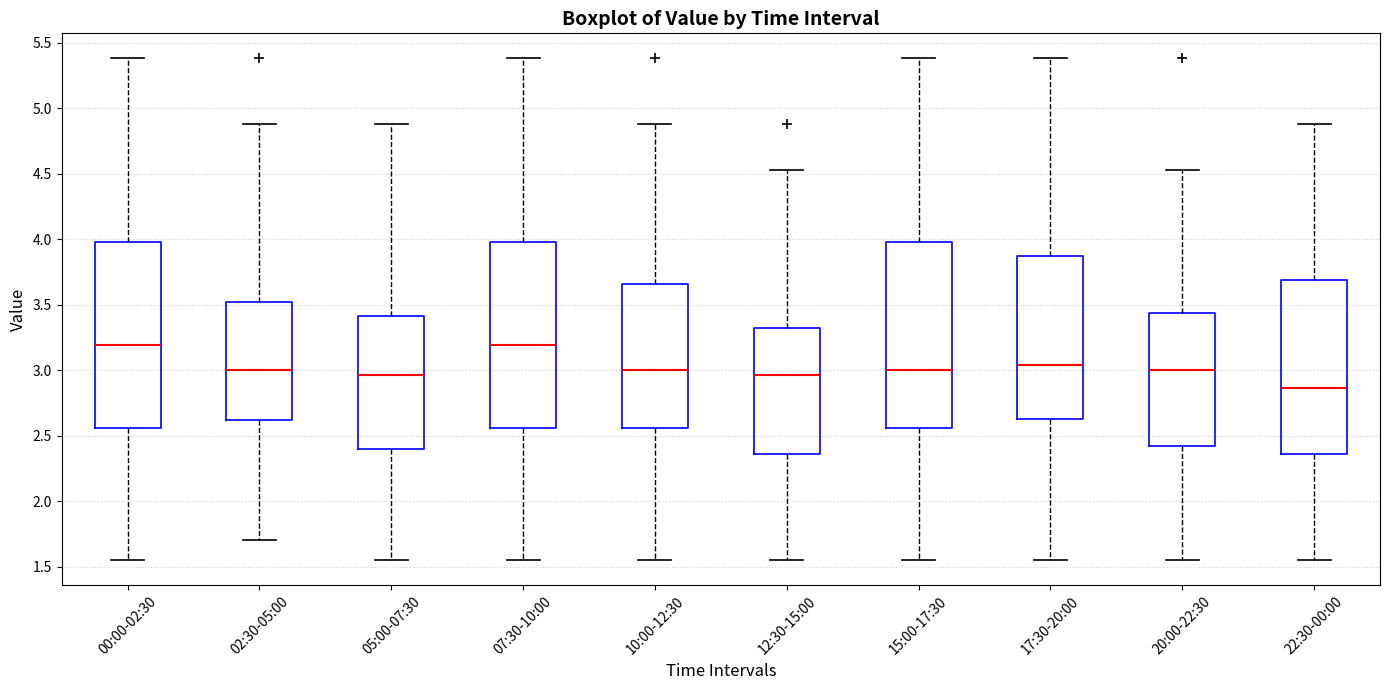

Where does the lower whisker of the box for 12:30-15:00 end on the y-axis? The values are not printed on the chart, so give them approximately, as read against the axis.

1.55